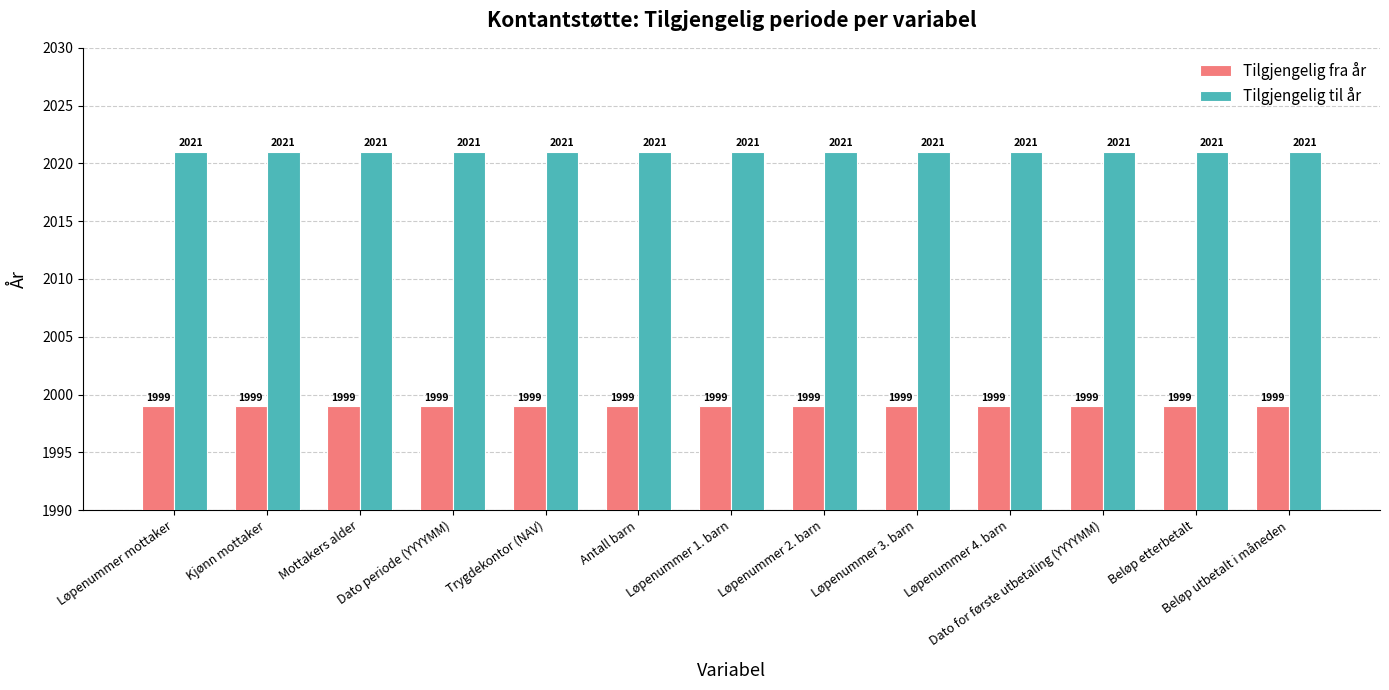

What position from the left is Beløp etterbetalt?

12